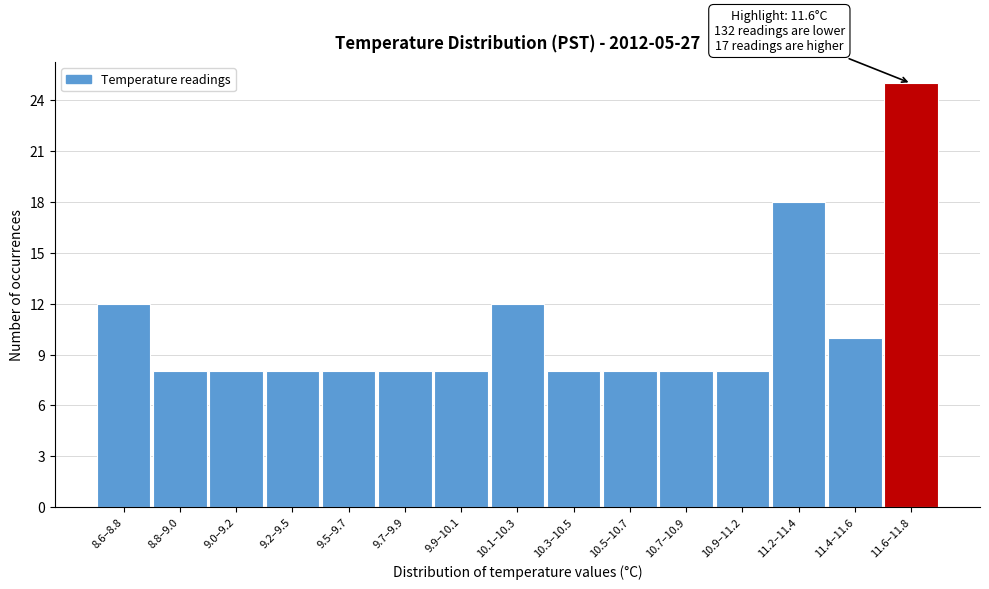

Reading left to right, what are all the values shown in this chart?

8.6–8.8=12	8.8–9.0=8	9.0–9.2=8	9.2–9.5=8	9.5–9.7=8	9.7–9.9=8	9.9–10.1=8	10.1–10.3=12	10.3–10.5=8	10.5–10.7=8	10.7–10.9=8	10.9–11.2=8	11.2–11.4=18	11.4–11.6=10	11.6–11.8=25